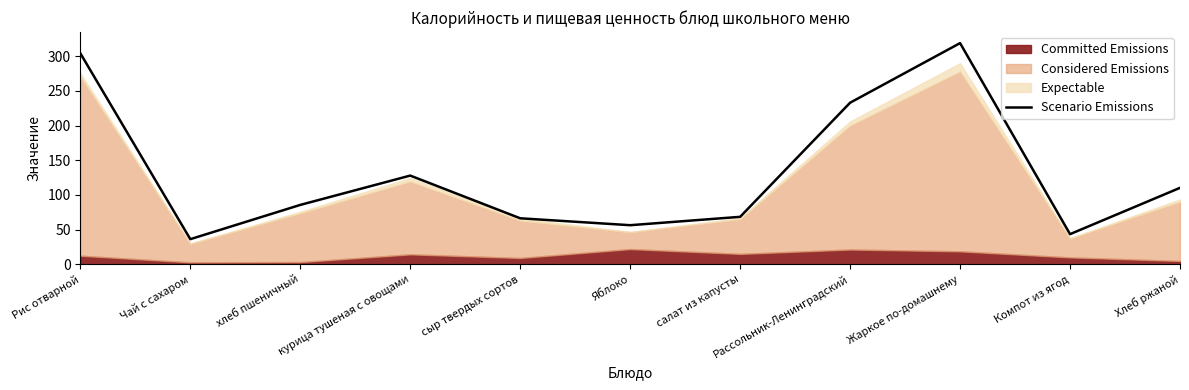

Approximately how many times larger is the value at Жаркое по-домашнему compared to Чай с сахаром?

8.8